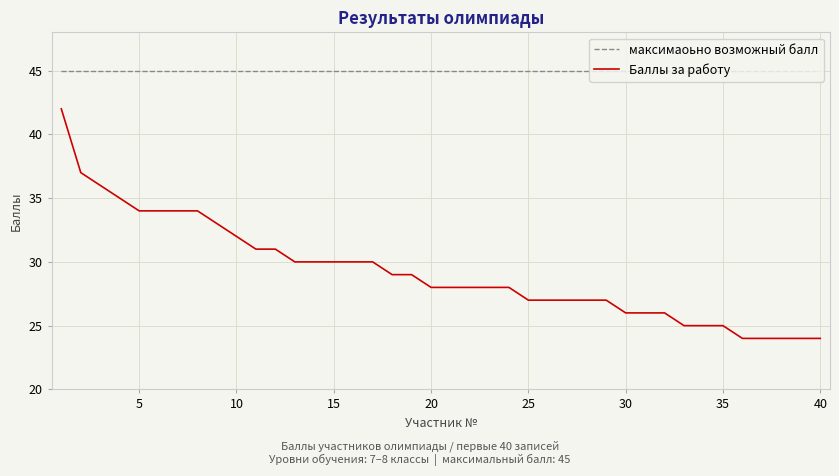

Which series has the largest range (max minus min)?

Баллы за работу